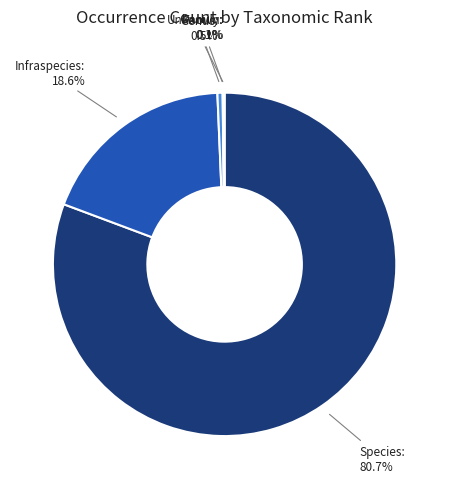

Is there any slice that represents more than half of the pie?

Yes